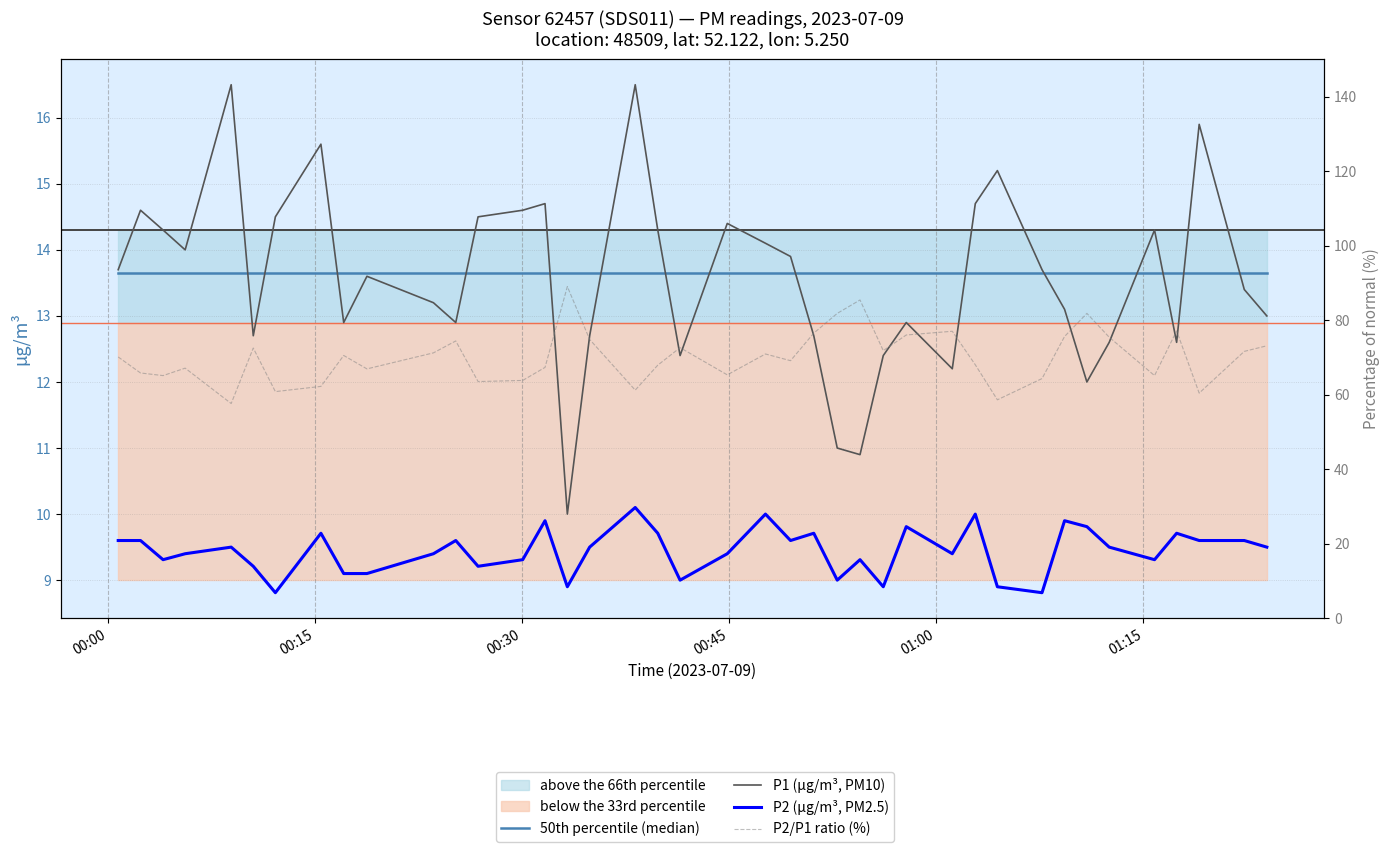

Which series has the largest total across all categories?

P2/P1 ratio (%)